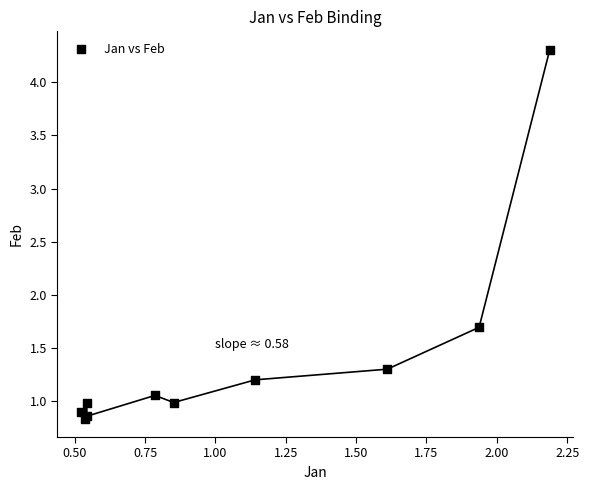

What Y value in the scatter plot is closest to 2?

1.7